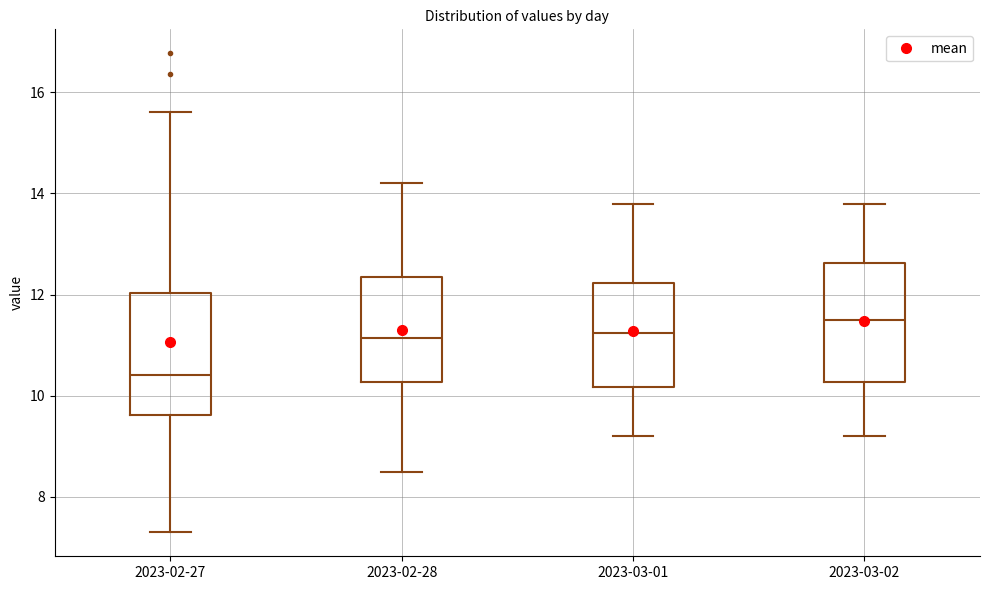

Reading left to right, read every box against the y-axis: the position of its median line, the range the box covers, and the ends of its whiskers. The values are not printed on the chart, so give them approximately, as read against the axis.

2023-02-27: median 10.4, box 9.6 to 12.0, whiskers 7.4 to 15.6
2023-02-28: median 11.2, box 10.2 to 12.4, whiskers 8.6 to 14.2
2023-03-01: median 11.2, box 10.2 to 12.2, whiskers 9.2 to 13.8
2023-03-02: median 11.6, box 10.2 to 12.6, whiskers 9.2 to 13.8